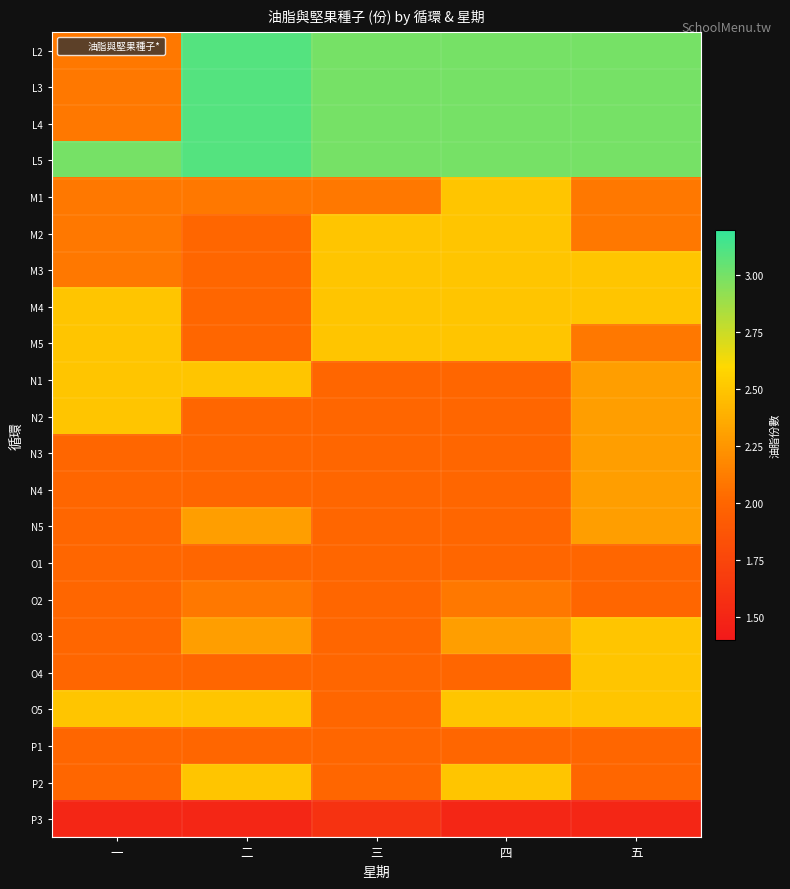

Reading left to right, what are all the values shown in this chart?

L2: 一=2.1	二=3.1	三=3.0	四=3.0	五=3.0
L3: 一=2.1	二=3.1	三=3.0	四=3.0	五=3.0
L4: 一=2.1	二=3.1	三=3.0	四=3.0	五=3.0
L5: 一=3.0	二=3.1	三=3.0	四=3.0	五=3.0
M1: 一=2.1	二=2.1	三=2.1	四=2.5	五=2.1
M2: 一=2.1	二=2.0	三=2.5	四=2.5	五=2.1
M3: 一=2.1	二=2.0	三=2.5	四=2.5	五=2.5
M4: 一=2.5	二=2.0	三=2.5	四=2.5	五=2.5
M5: 一=2.5	二=2.0	三=2.5	四=2.5	五=2.1
N1: 一=2.5	二=2.5	三=2.0	四=2.0	五=2.3
N2: 一=2.5	二=2.0	三=2.0	四=2.0	五=2.3
N3: 一=2.0	二=2.0	三=2.0	四=2.0	五=2.3
N4: 一=2.0	二=2.0	三=2.0	四=2.0	五=2.3
N5: 一=2.0	二=2.3	三=2.0	四=2.0	五=2.3
O1: 一=2.0	二=2.0	三=2.0	四=2.0	五=2.0
O2: 一=2.0	二=2.1	三=2.0	四=2.1	五=2.0
O3: 一=2.0	二=2.3	三=2.0	四=2.3	五=2.5
O4: 一=2.0	二=2.0	三=2.0	四=2.0	五=2.5
O5: 一=2.5	二=2.5	三=2.0	四=2.5	五=2.5
P1: 一=2.0	二=2.0	三=2.0	四=2.0	五=2.0
P2: 一=2.0	二=2.5	三=2.0	四=2.5	五=2.0
P3: 一=1.5	二=1.5	三=1.6	四=1.5	五=1.5